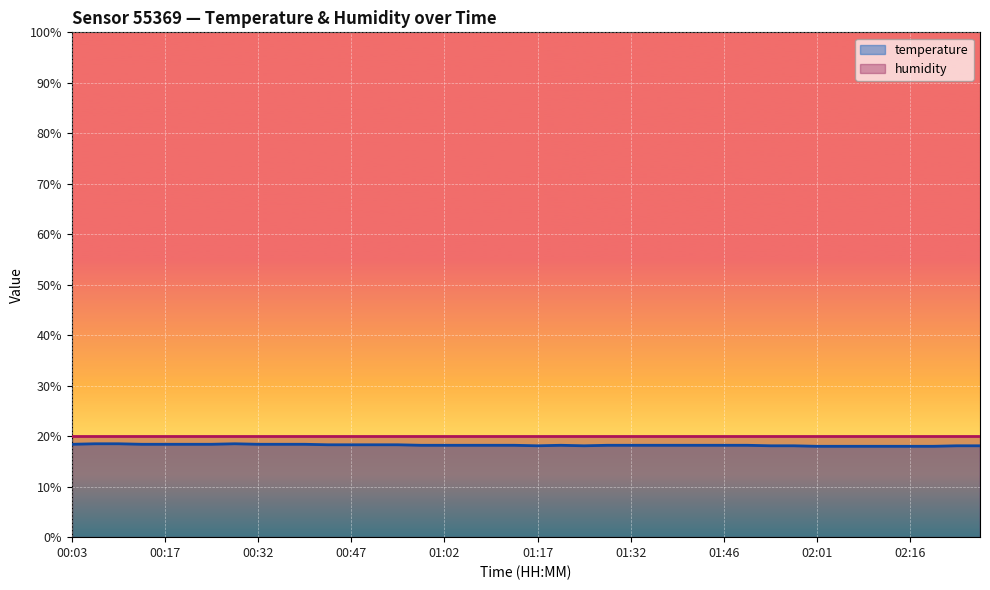

Where is the first local maximum?

00:28